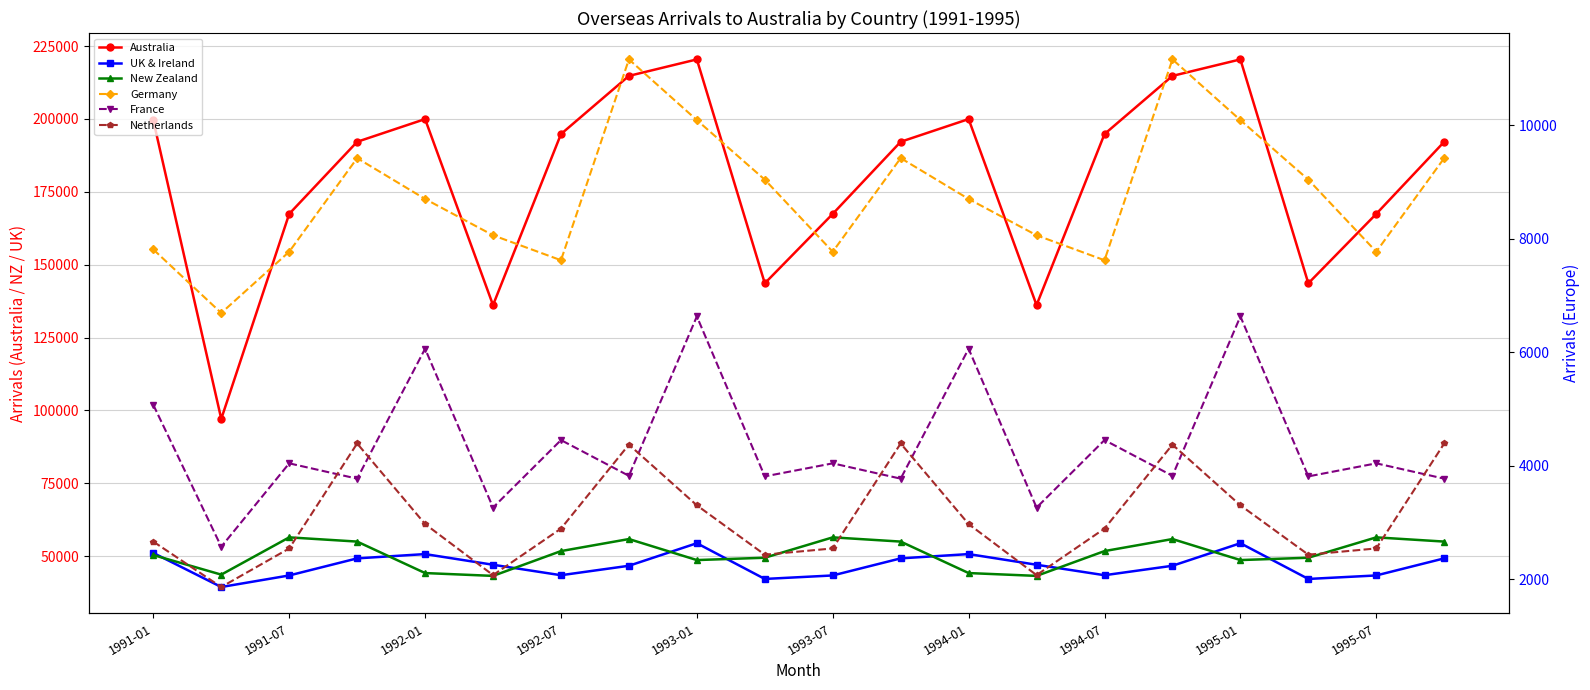

What is the value of the New Zealand point at the 19th from the left?

56440